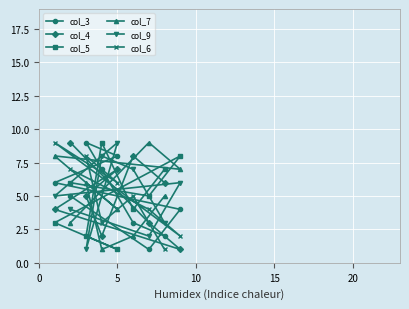

What is the greatest value displayed?

9